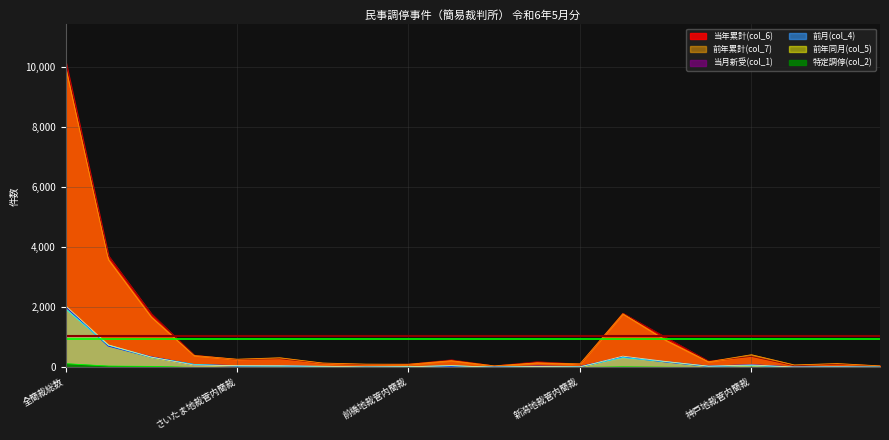

What is the value of the 前年同月(col_5) point at the 11th from the left?

9